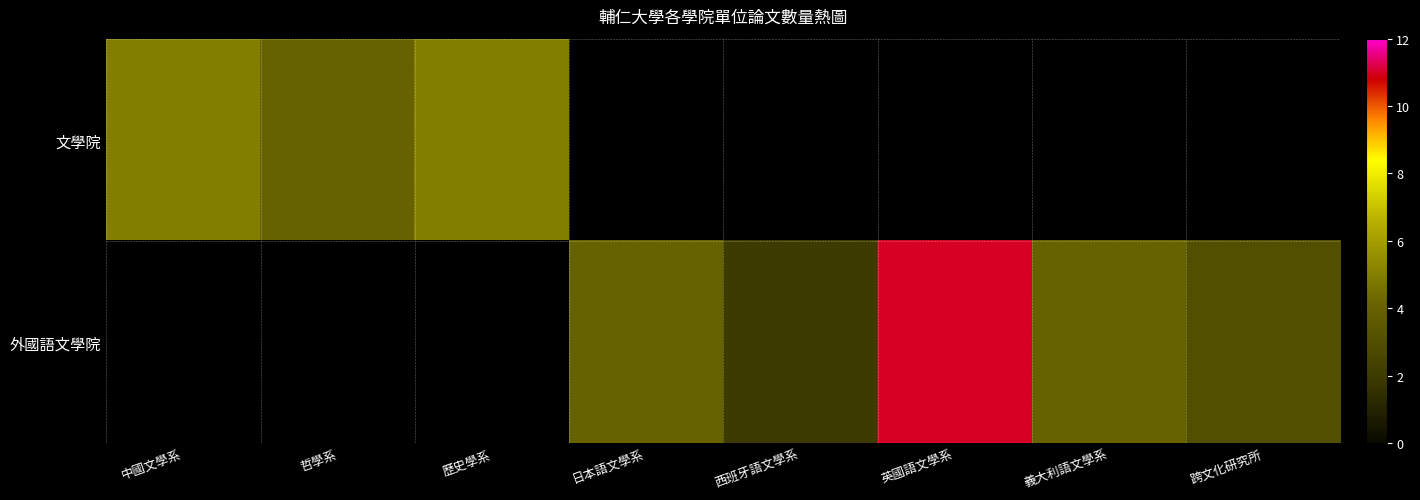

Where is 文學院 nearest to the value 4?

哲學系